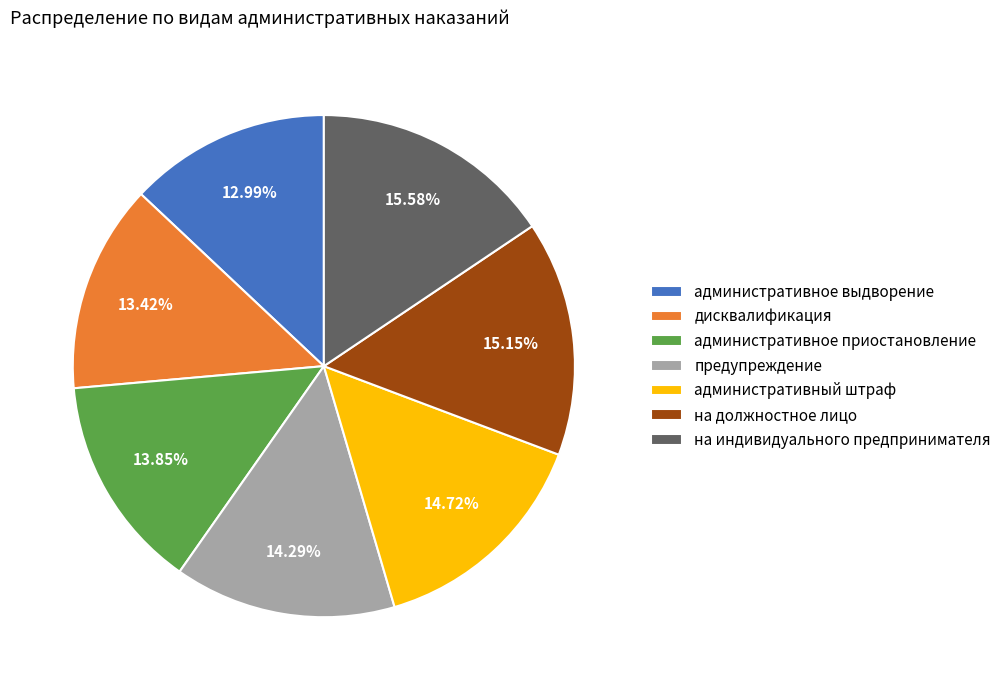

To the nearest percent, what percentage of the pie is на должностное лицо?

15%